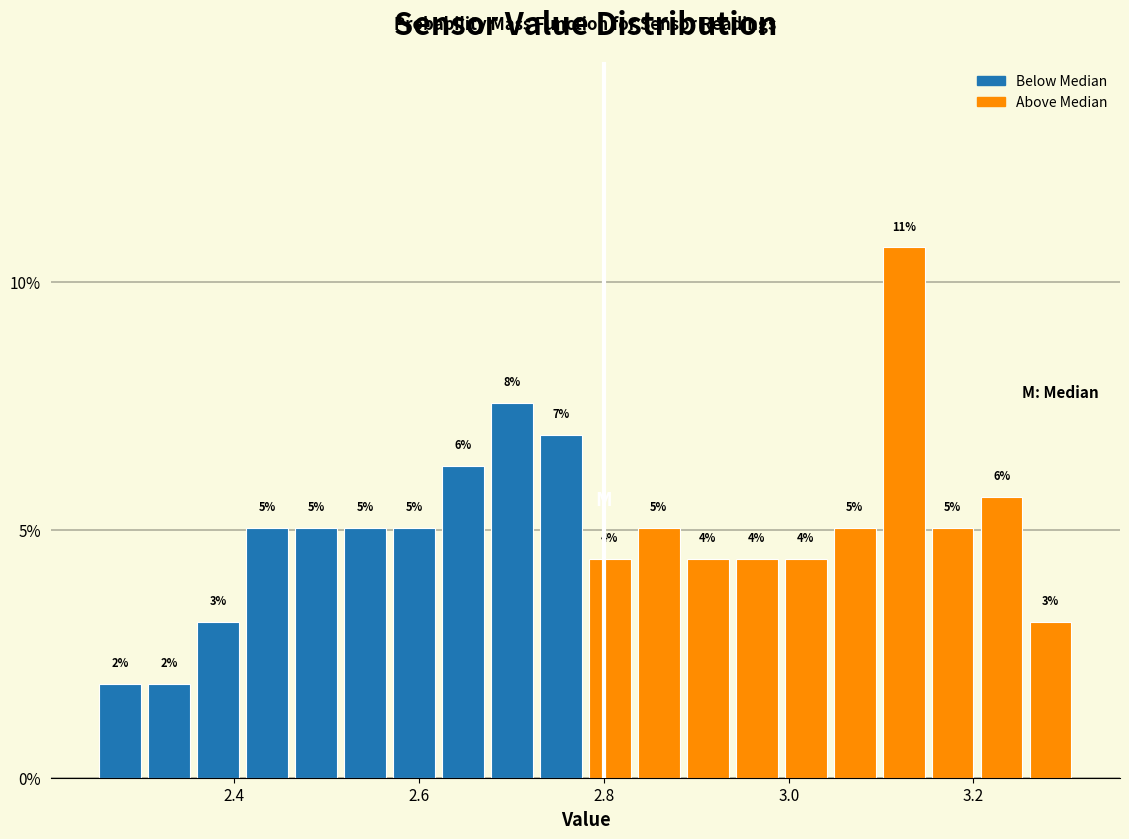

Read against the x-axis, roughly where is the centre of the tallest bar?

3.12